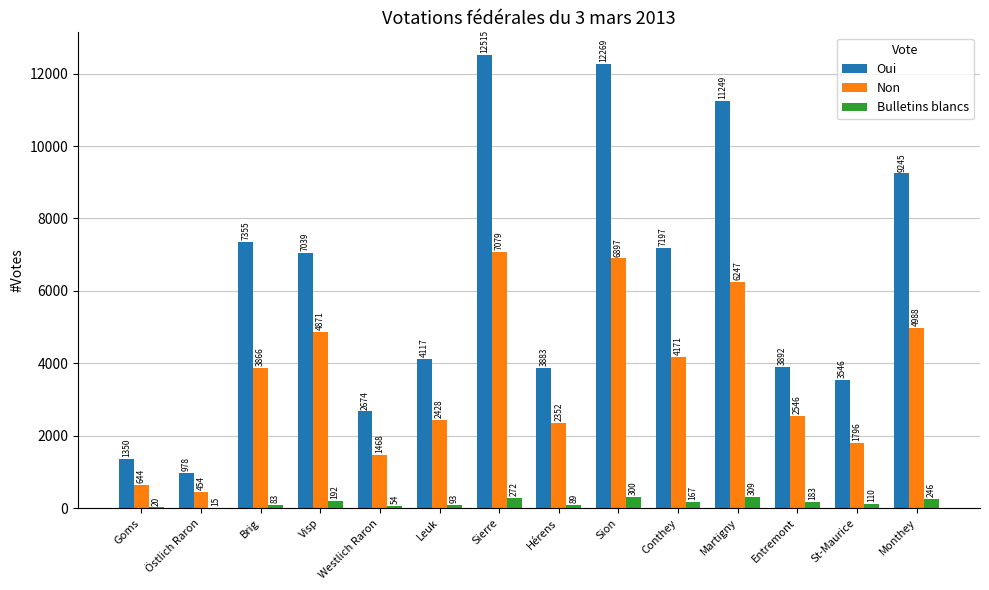

What is the sum of the Oui values at Östlich Raron and St-Maurice?

4524